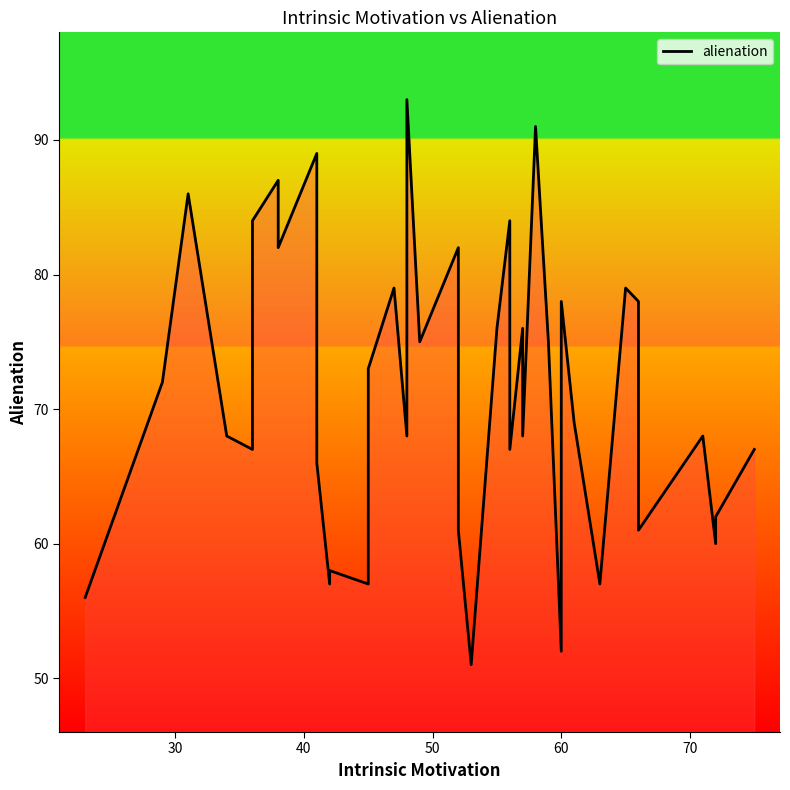

What is the minimum value shown in the chart?

51